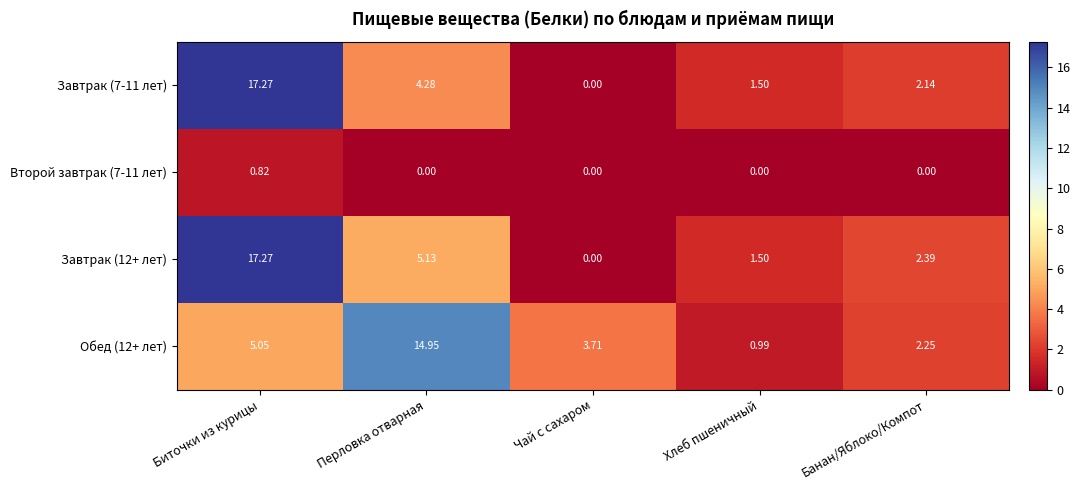

Which category has the lowest value in the Обед (12+ лет) series?

Хлеб пшеничный